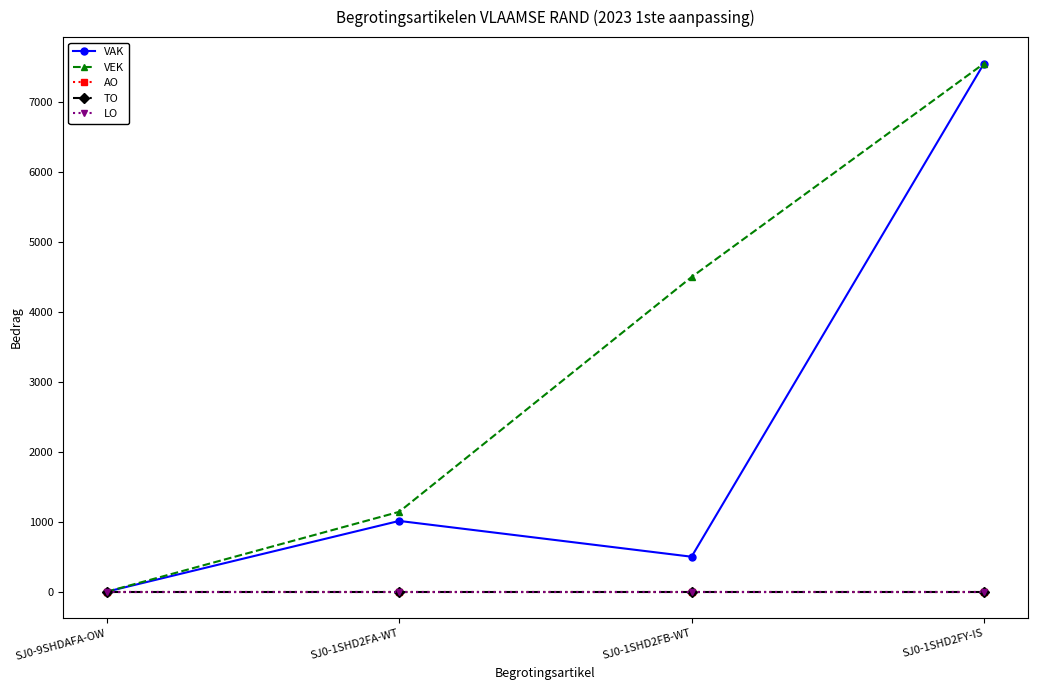

Which series has the largest total across all categories?

VEK